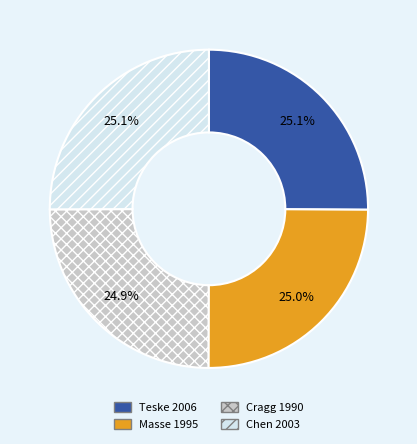

How many slices are in this pie chart?

4